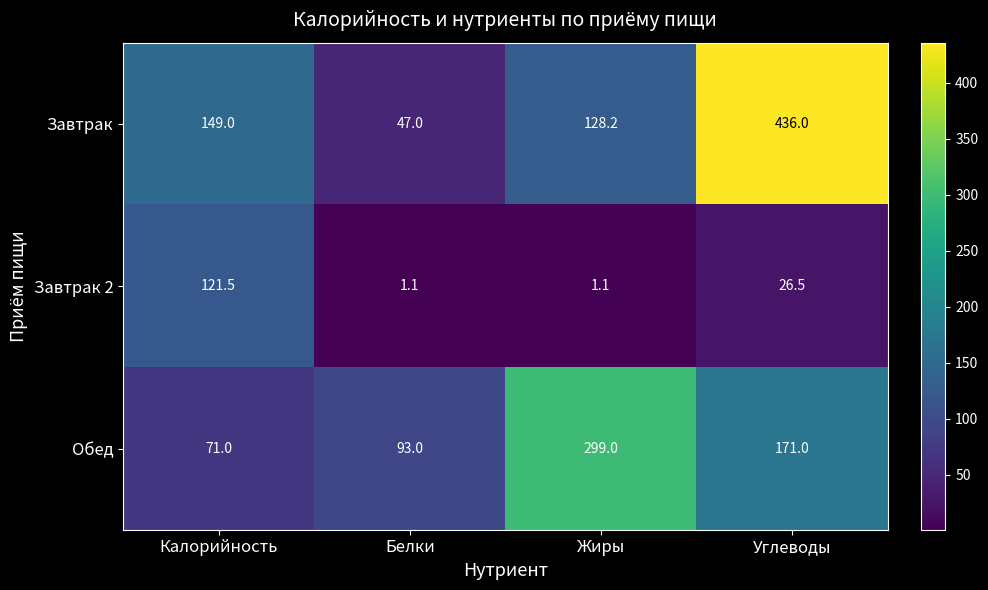

List the labels in order of Завтрак value, largest first.

Углеводы, Калорийность, Жиры, Белки